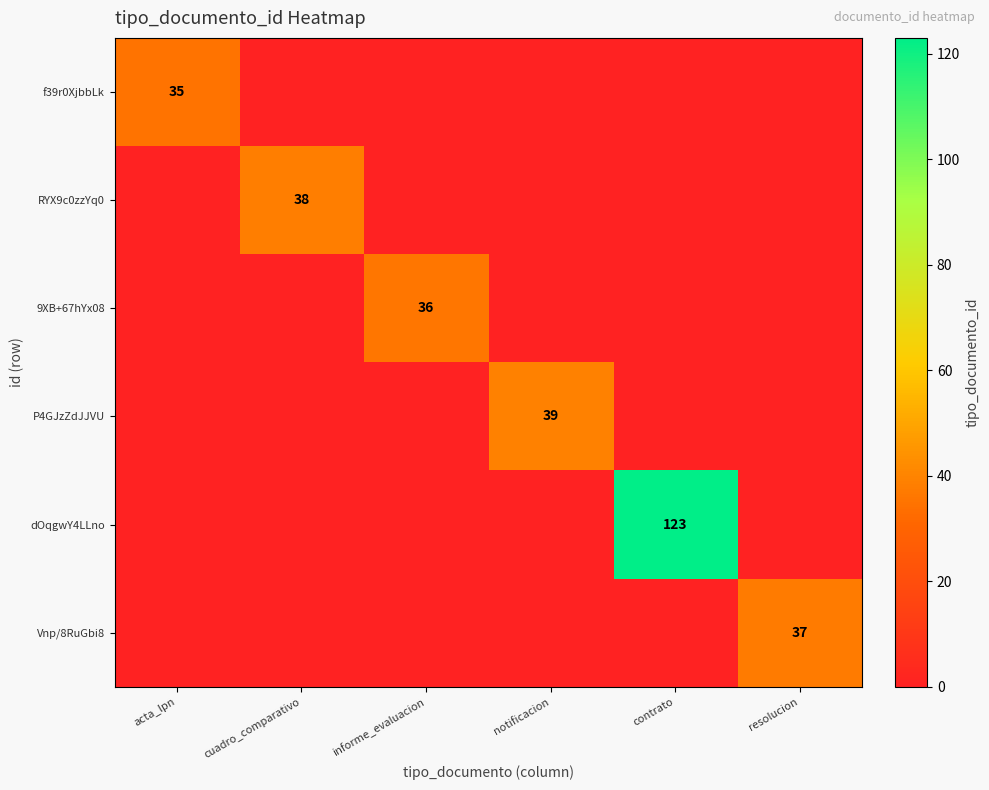

Is it true that 9XB+67hYx08 equals 36 at informe_evaluacion?

True